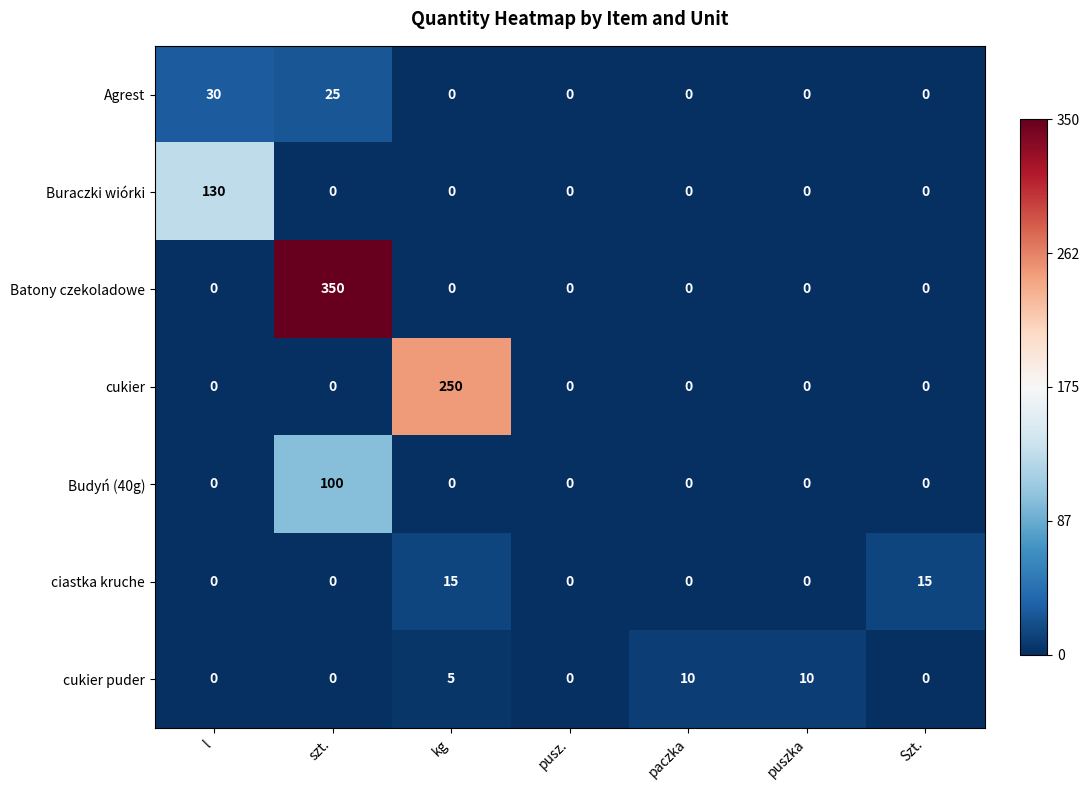

Between l and Szt., which series saw the biggest shift?

Buraczki wiórki